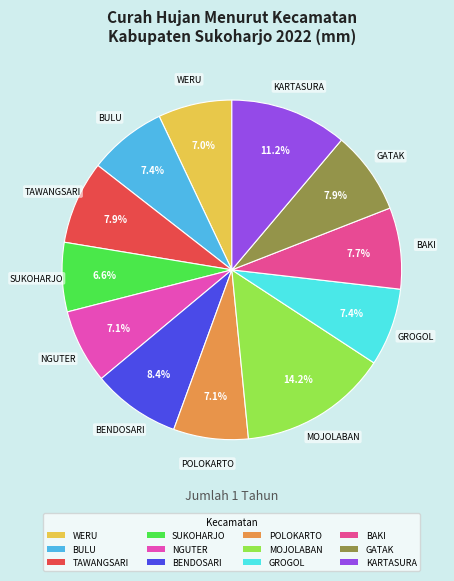

Is it true that WERU is 7% of the pie?

True